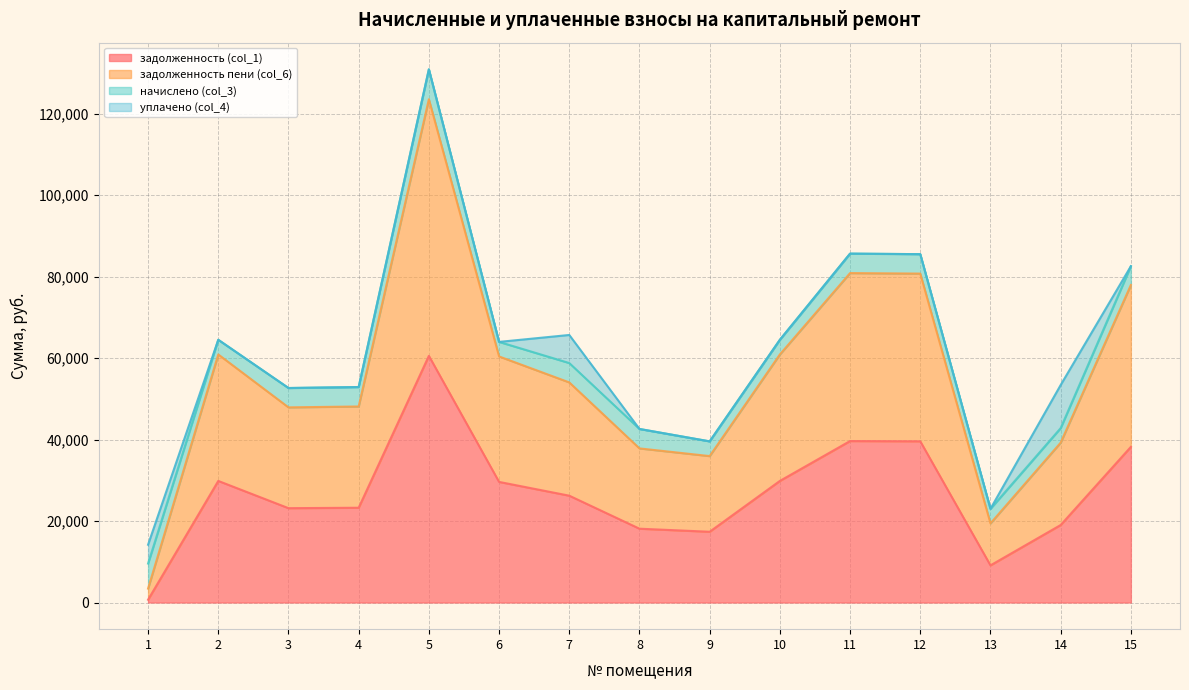

At which category does задолженность (col_1) reach its first local valley?

3